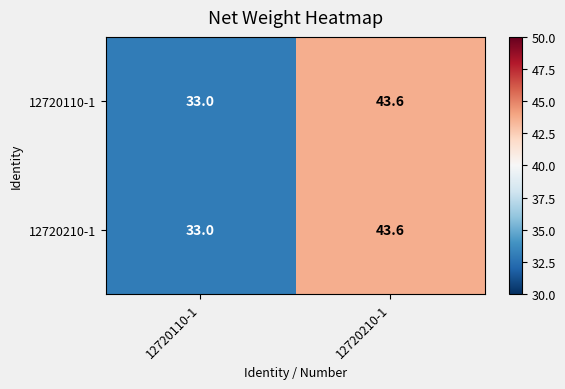

List the labels in order of 12720110-1 value, largest first.

12720210-1, 12720110-1